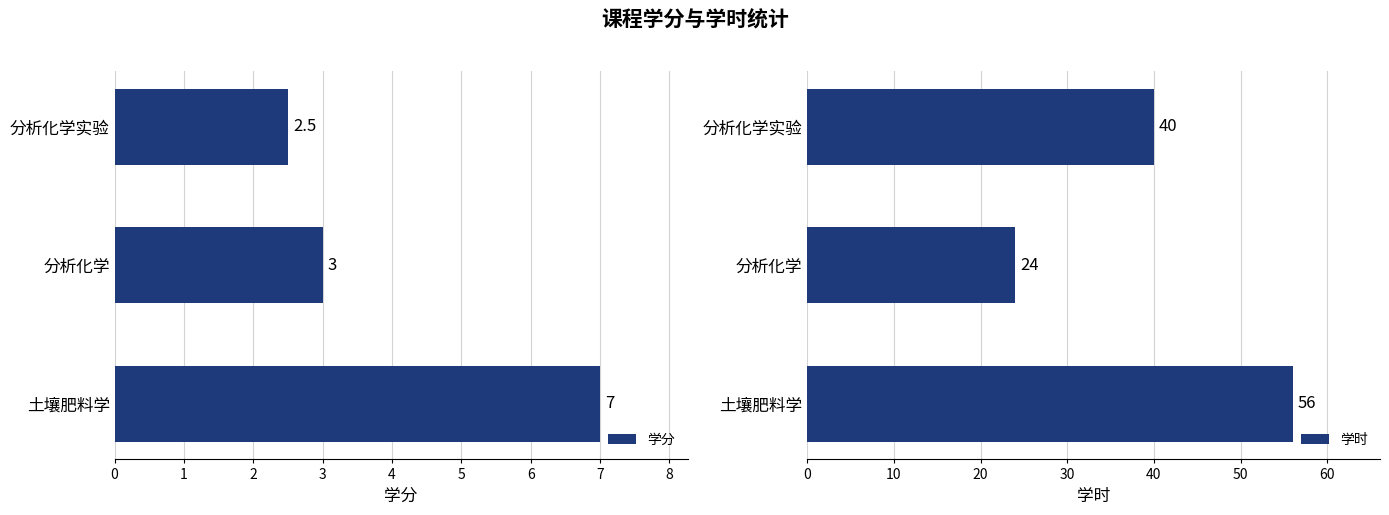

Which series has the largest range (max minus min)?

学时